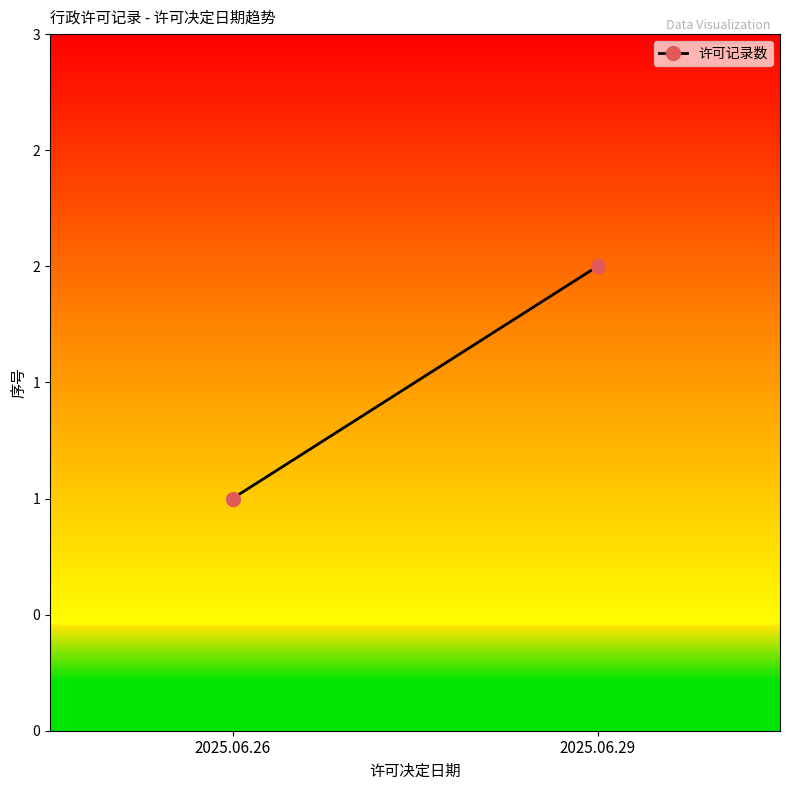

The value at 2025.06.29 is 3. True or false?

False